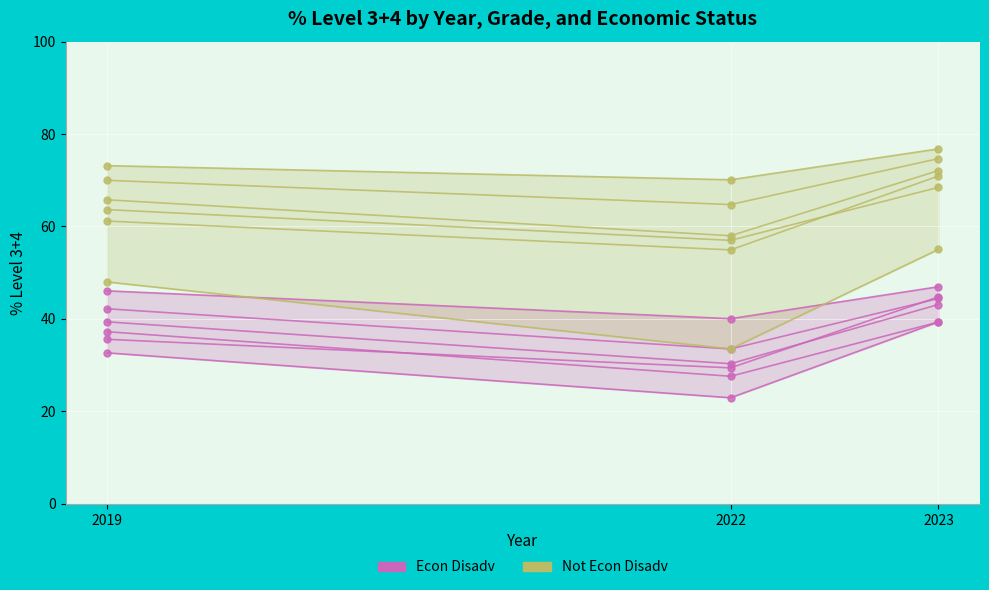

True or false: Not Econ Disadv has a value of 76.8 at 2023.

True